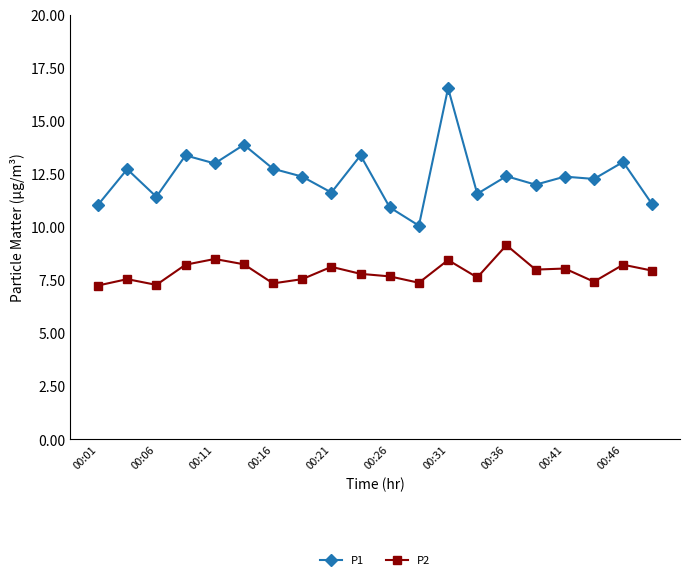

What is the sum of all P1 values?

247.9